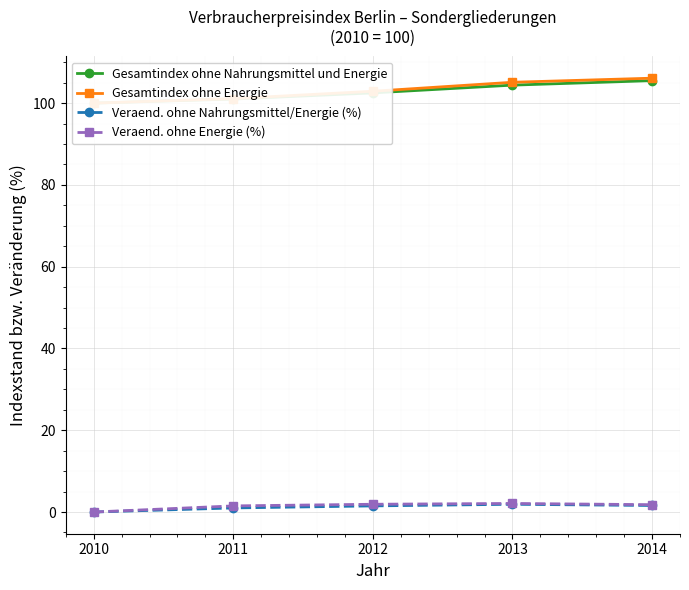

Reading right to left, extract all data points from this chart.

Gesamtindex ohne Nahrungsmittel und Energie: 105.5	104.4	102.5	101.0	100.0
Gesamtindex ohne Energie: 106.1	105.1	102.9	101.1	100.0
Veraend. ohne Nahrungsmittel/Energie (%): 1.6	1.9	1.5	1.0	0.0
Veraend. ohne Energie (%): 1.8	2.1	1.9	1.5	0.0